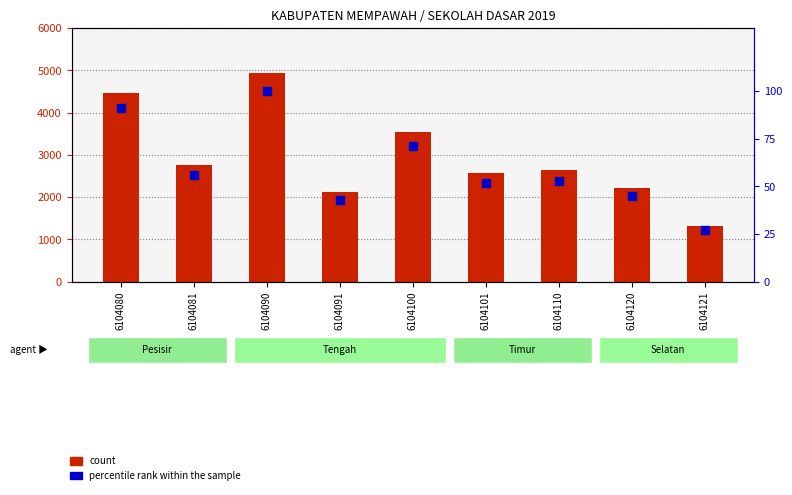

What is the total value across all series at 6104120?

2262